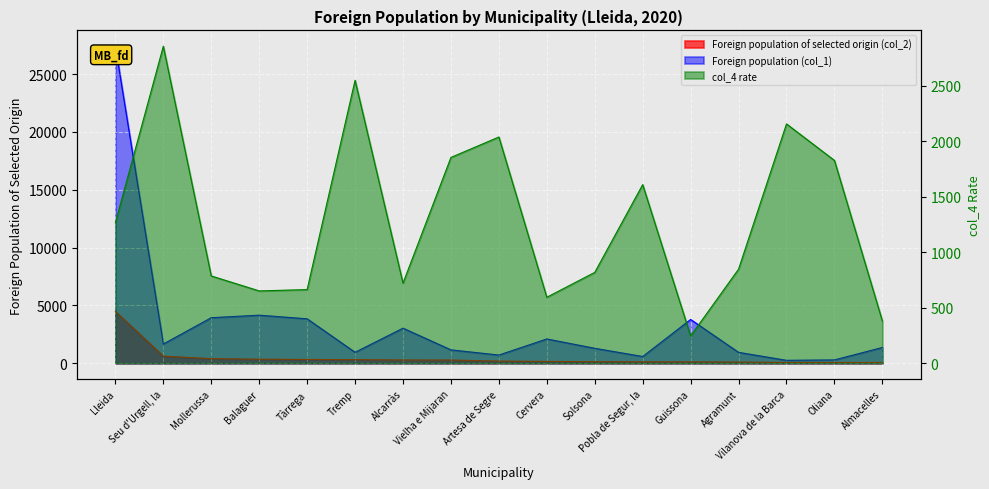

What is the label of the 4th point from the left?

Balaguer